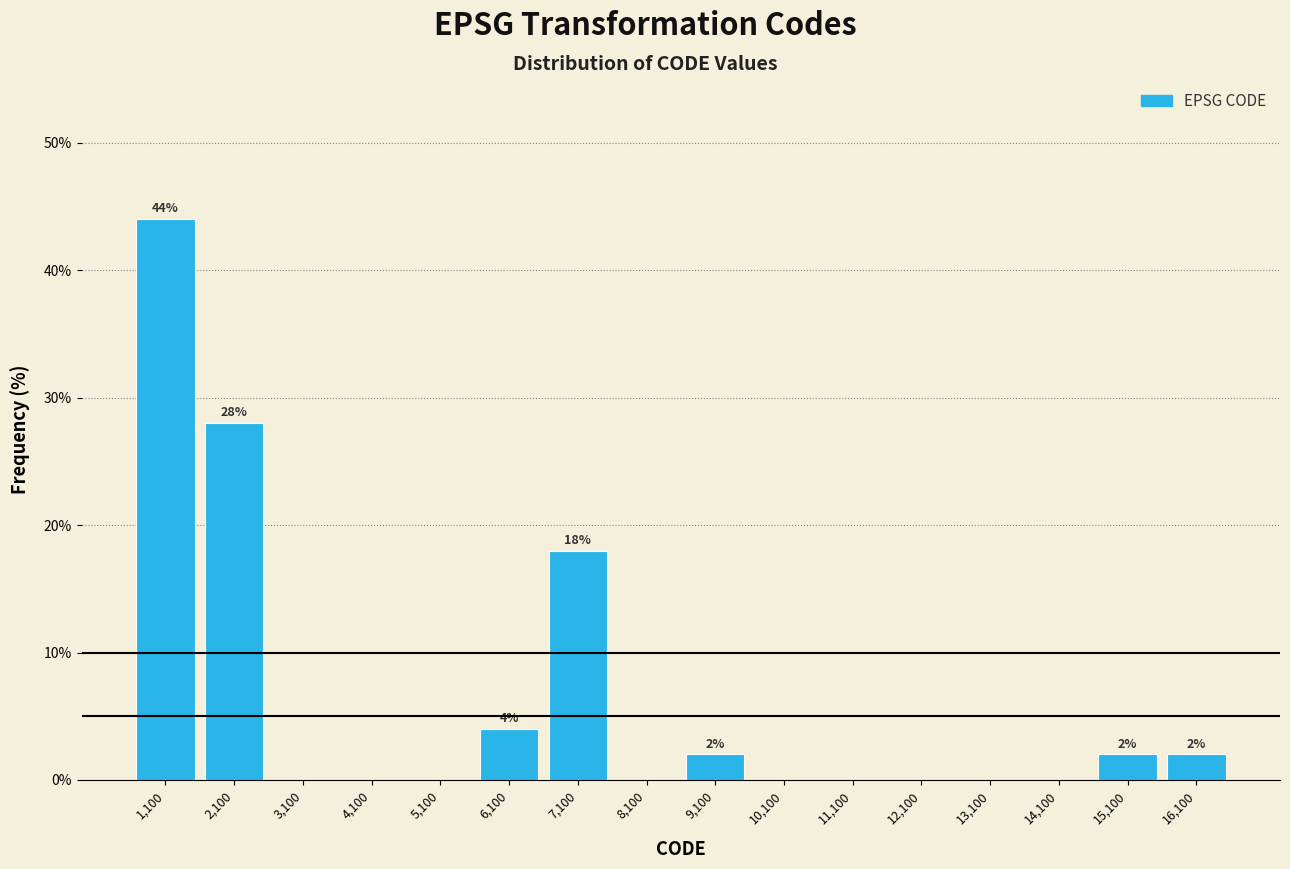

Over which range of the x-axis is the bar tallest?

600 to 1600